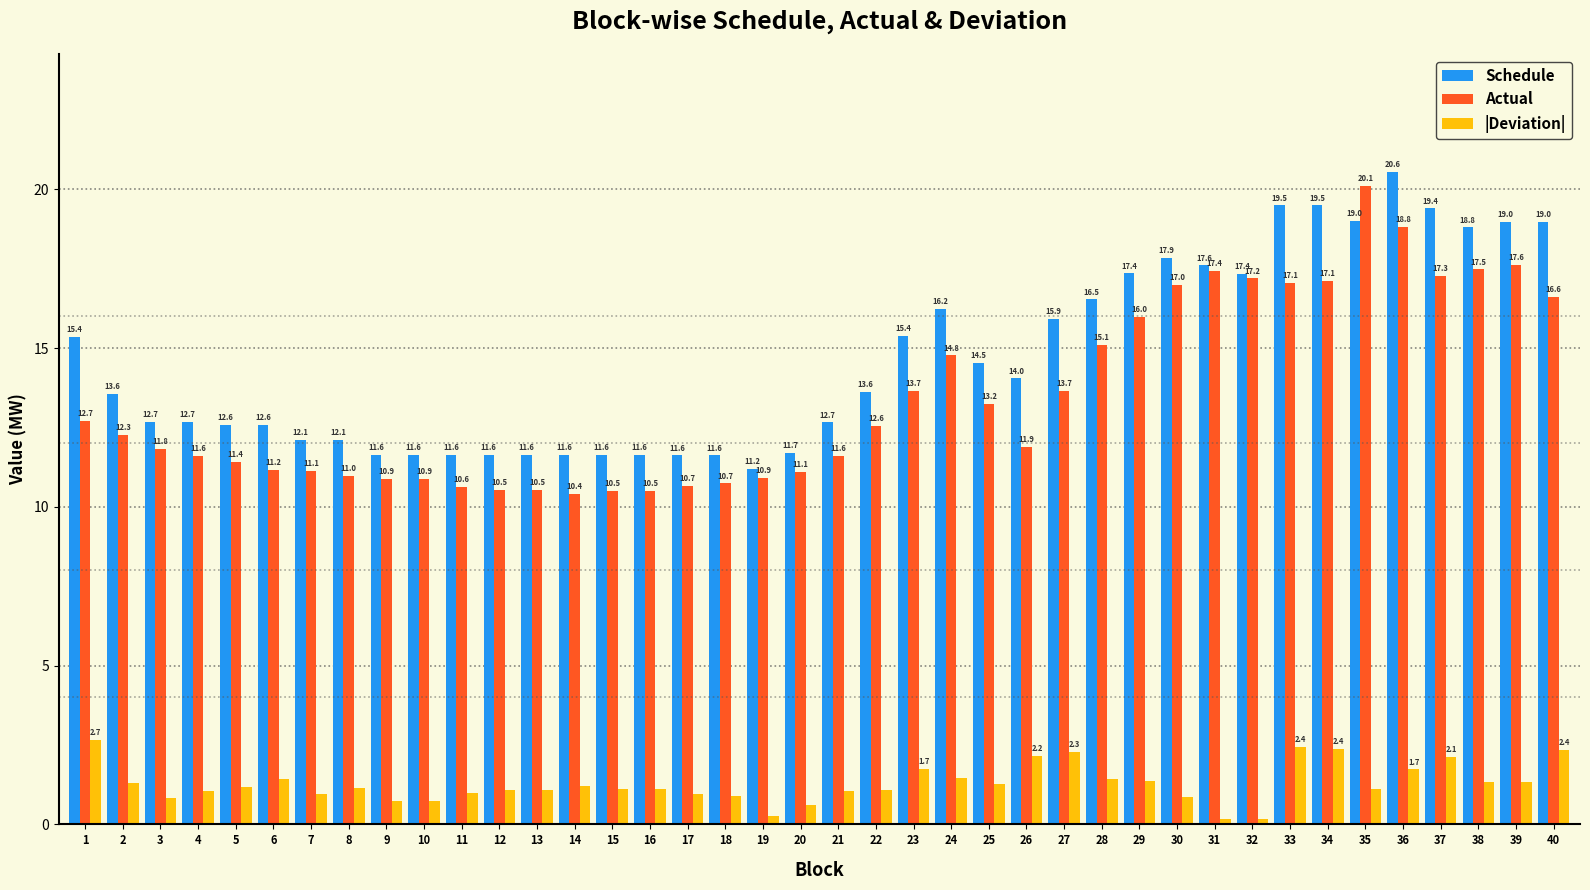

Read the Actual value at 11.

10.6